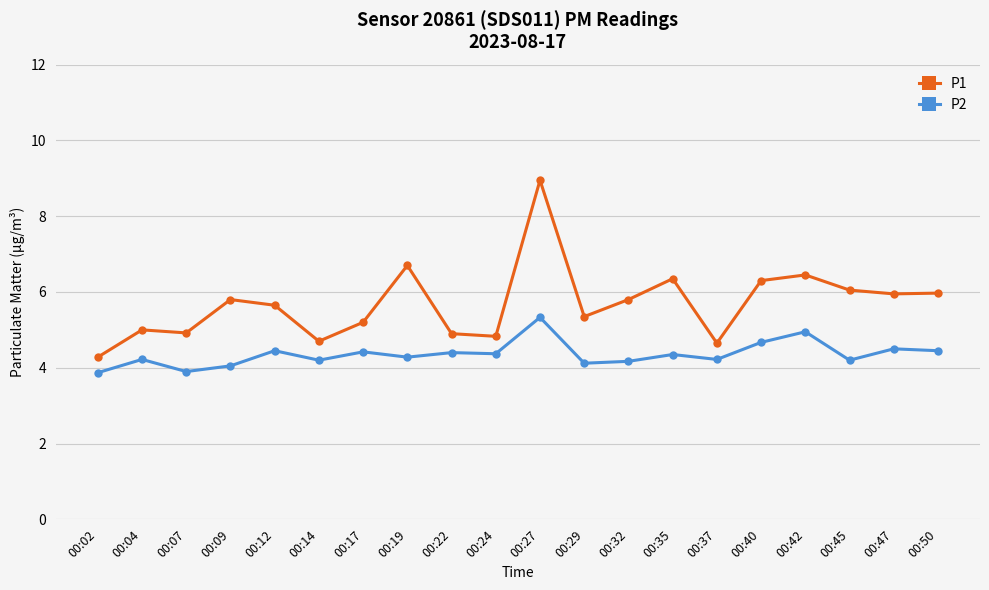

True or false: P2 and P1 intersect in this chart.

False